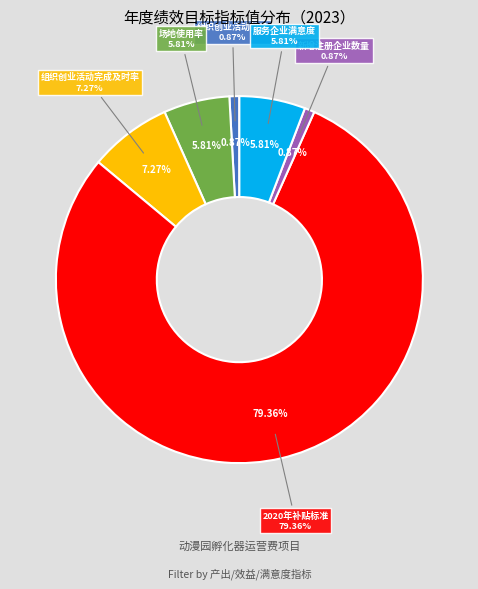

What percentage do 服务企业满意度 and 新增注册企业数量 together represent?

6.7%